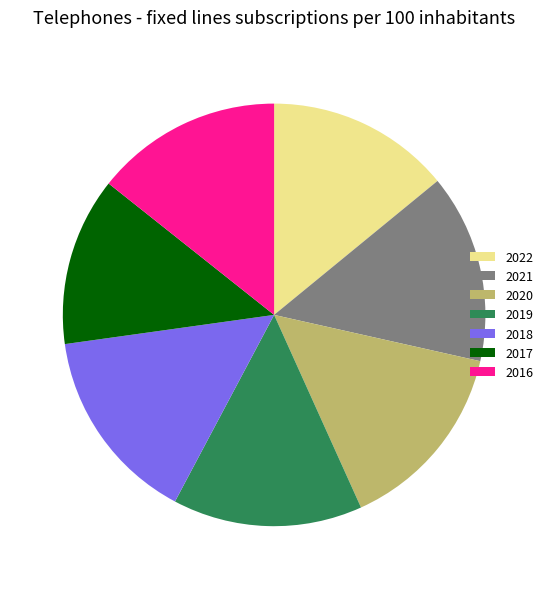

What is the smallest slice in the pie chart?

2017